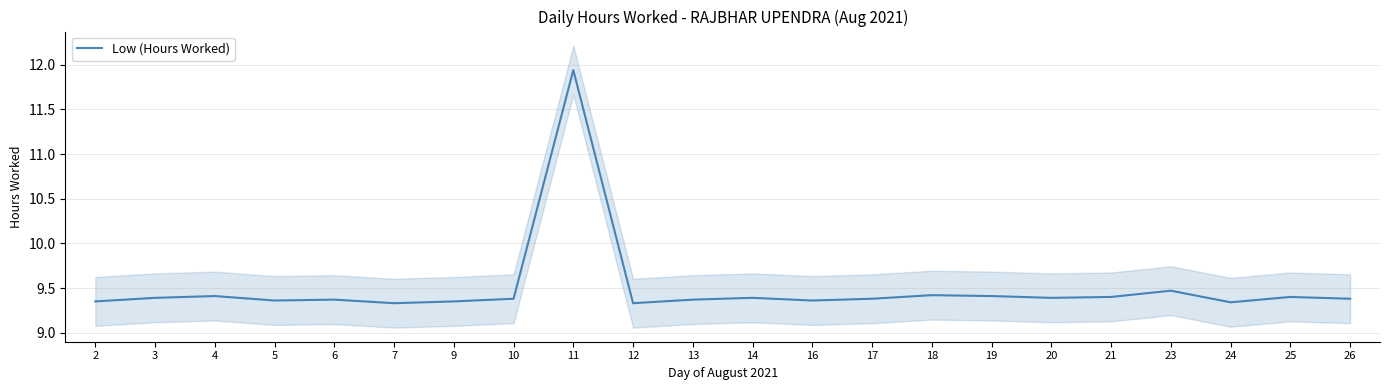

True or false: there are more than 1 points higher than both neighbors.

True